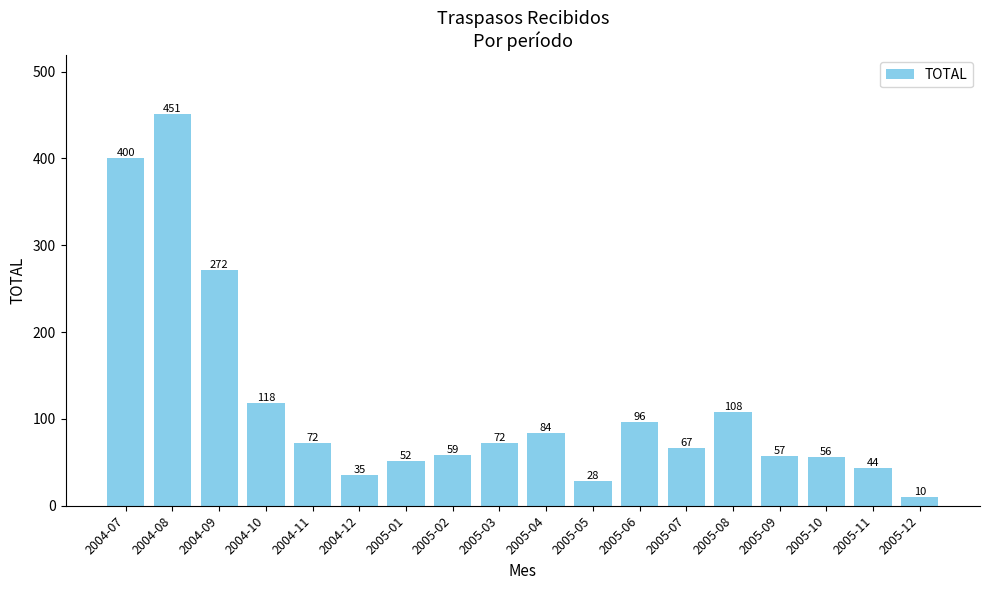

At which label does the data first exceed 72?

2004-07